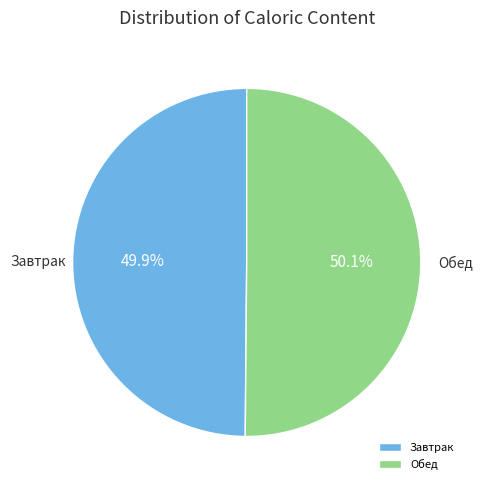

Is there any slice that represents more than half of the pie?

Yes